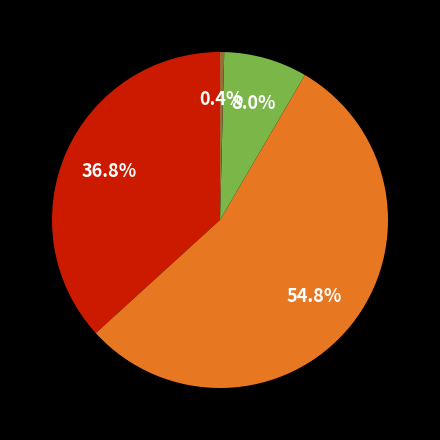

Does any single category account for the majority?

Yes